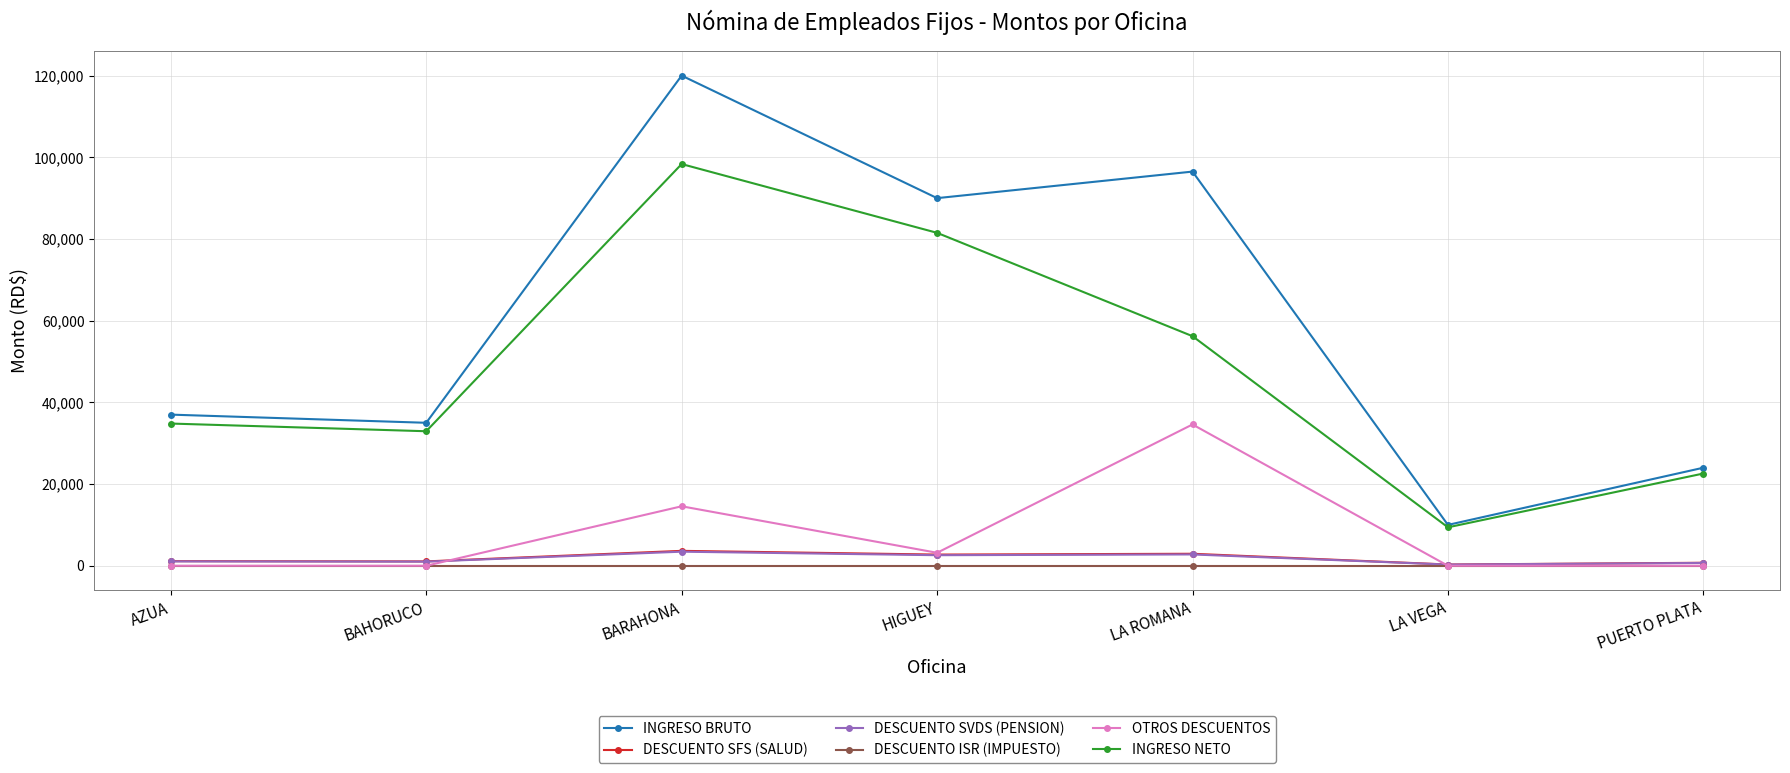

What is the spread (max minus min) of values at BARAHONA?

120000.0